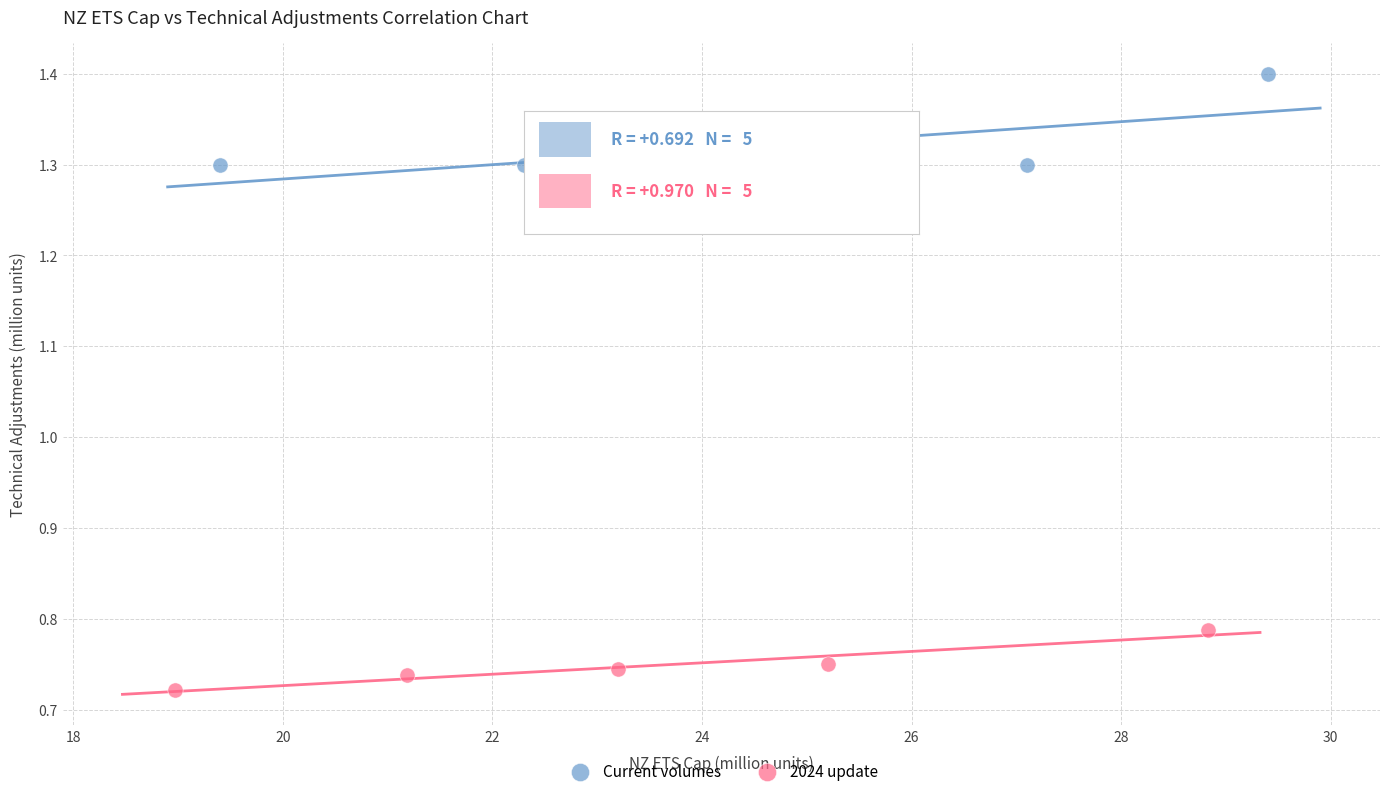

Which series contains the highest Y value?

Current volumes